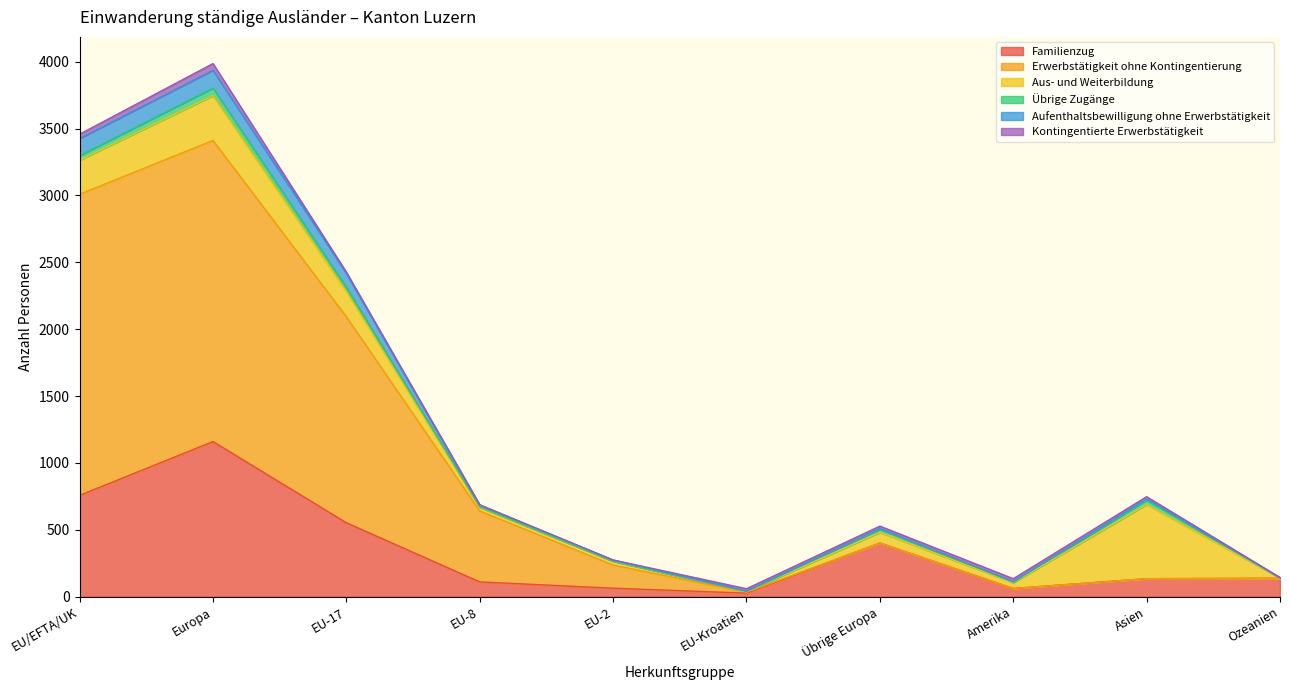

Rank the categories by Aufenthaltsbewilligung ohne Erwerbstätigkeit value from highest to lowest.

Europa, EU/EFTA/UK, EU-17, Asien, EU-8, Übrige Europa, EU-2, Ozeanien, Amerika, EU-Kroatien